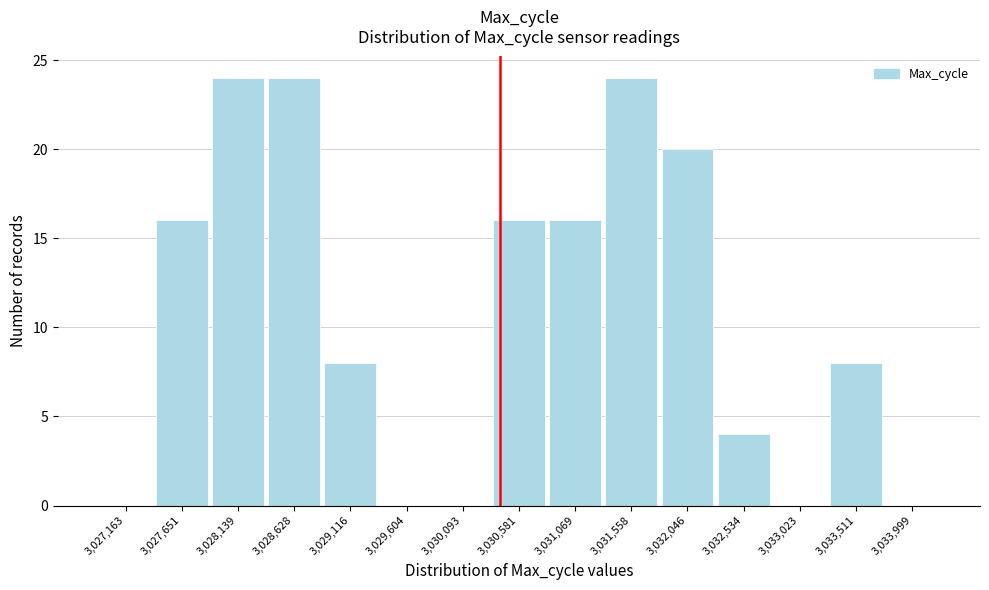

Reading left to right, list every bar in this chart as the range it spans on the x-axis followed by its height. Neither the bar edges nor the heights are printed on the chart, so give them approximately, as read against the axes.

3026900 to 3027400: 0
3027400 to 3027900: 16
3027900 to 3028400: 24
3028400 to 3028850: 24
3028850 to 3029350: 8
3029350 to 3029850: 0
3029850 to 3030350: 0
3030350 to 3030850: 16
3030850 to 3031300: 16
3031300 to 3031800: 24
3031800 to 3032300: 20
3032300 to 3032800: 4
3032800 to 3033250: 0
3033250 to 3033750: 8
3033750 to 3034250: 0